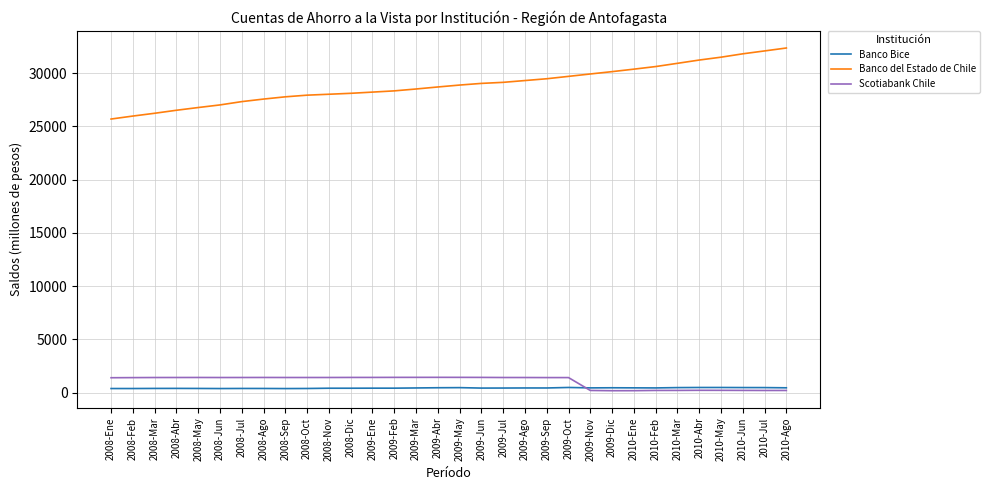

Which series has the largest total across all categories?

Banco del Estado de Chile